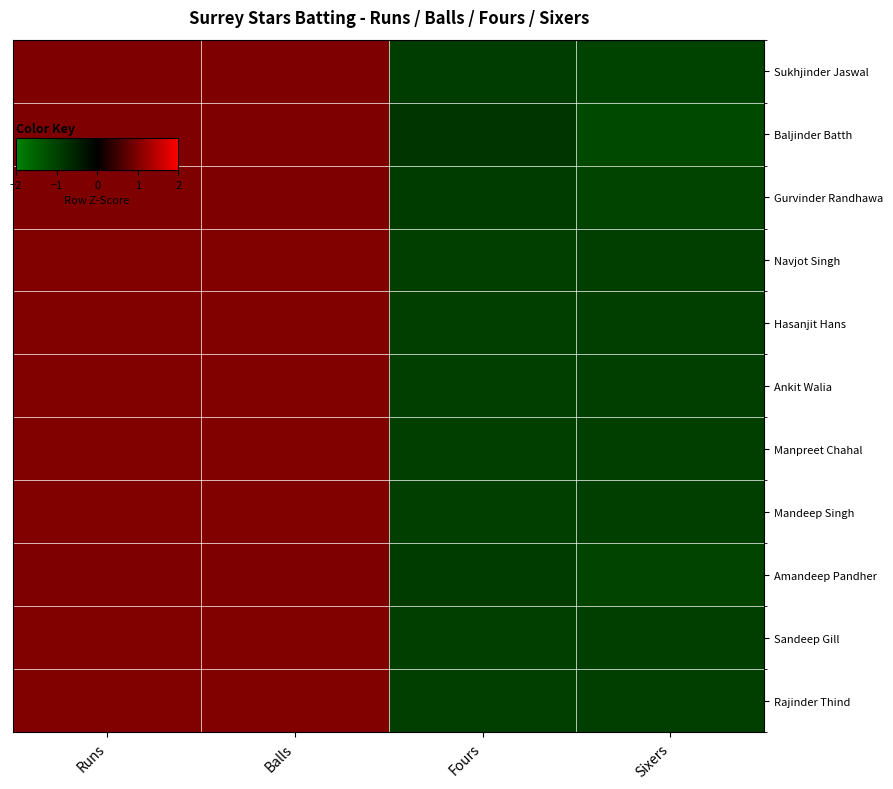

What is the maximum value shown in the chart?

1.0